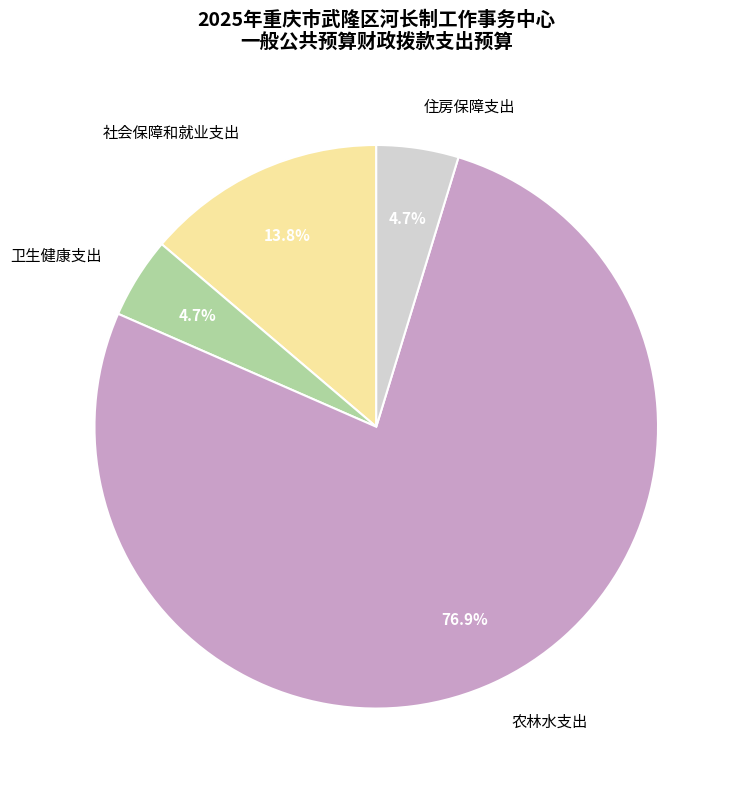

Is there a majority slice in this chart?

Yes